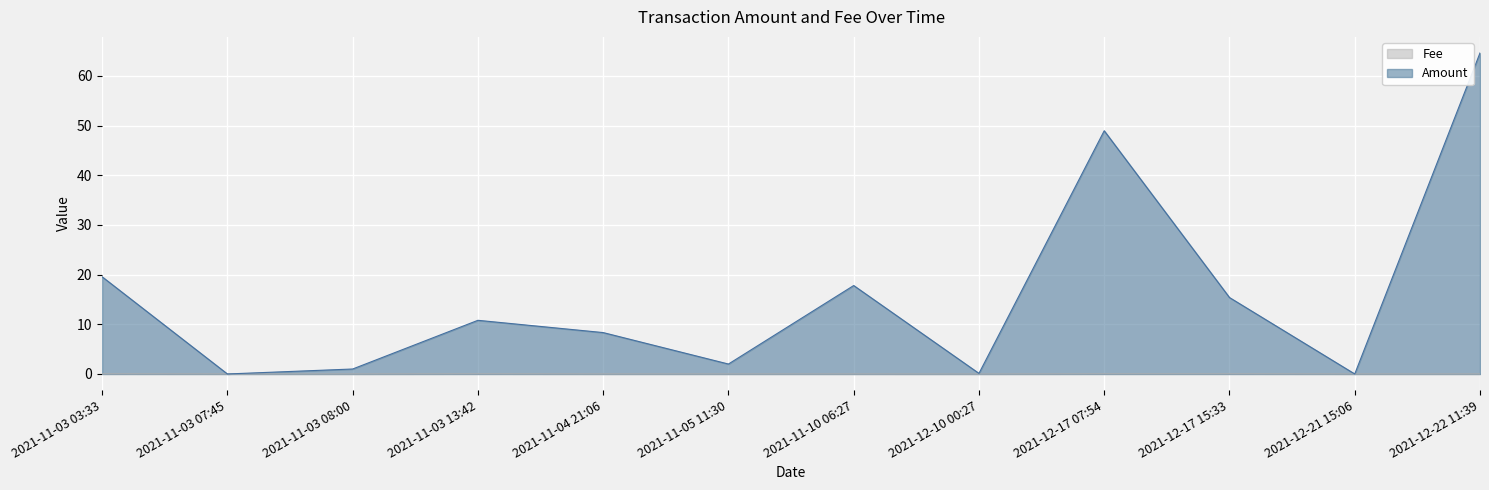

Which category has the lowest value across all series?

2021-11-03 07:45